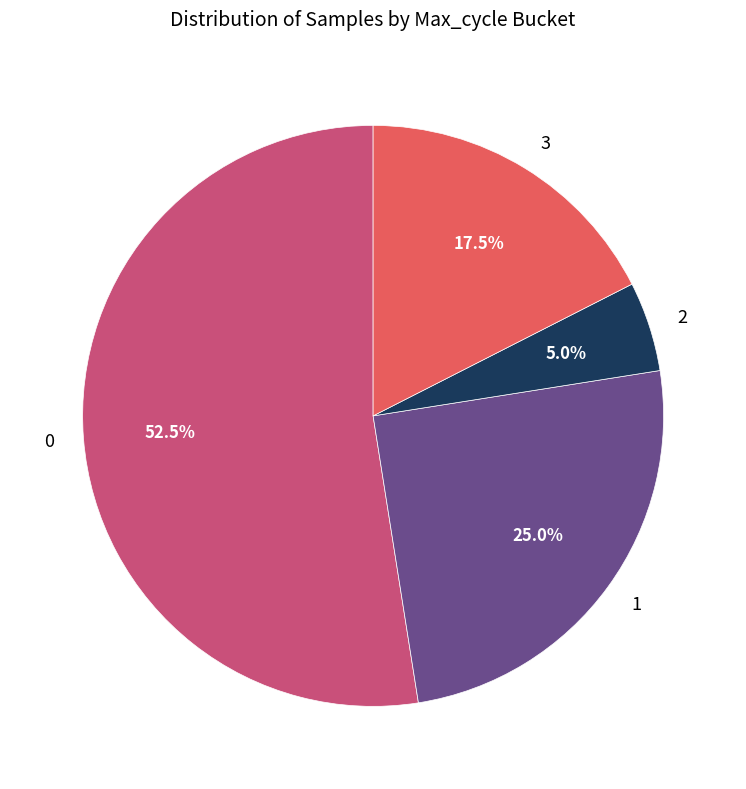

Does 0 represent more than half of the total?

Yes